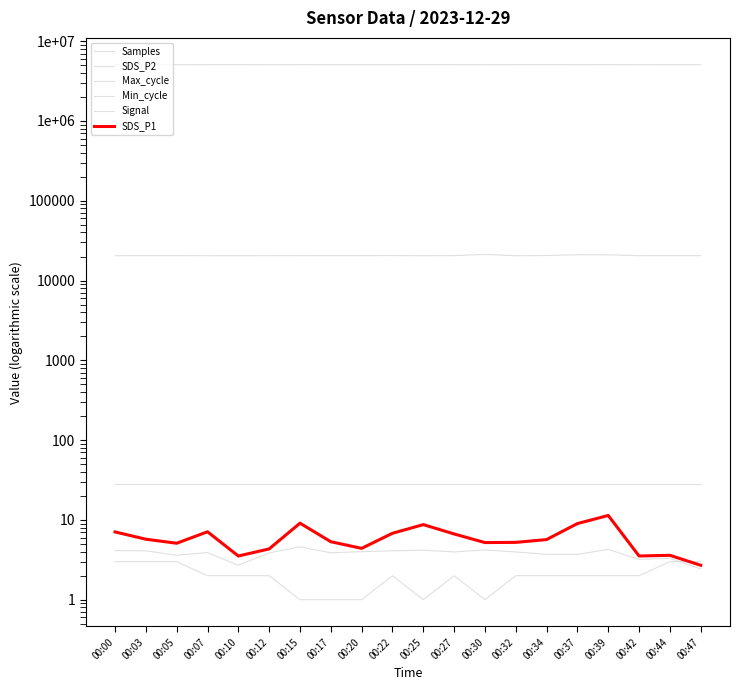

Is it true that Max_cycle equals 21251.0 at 00:30?

True